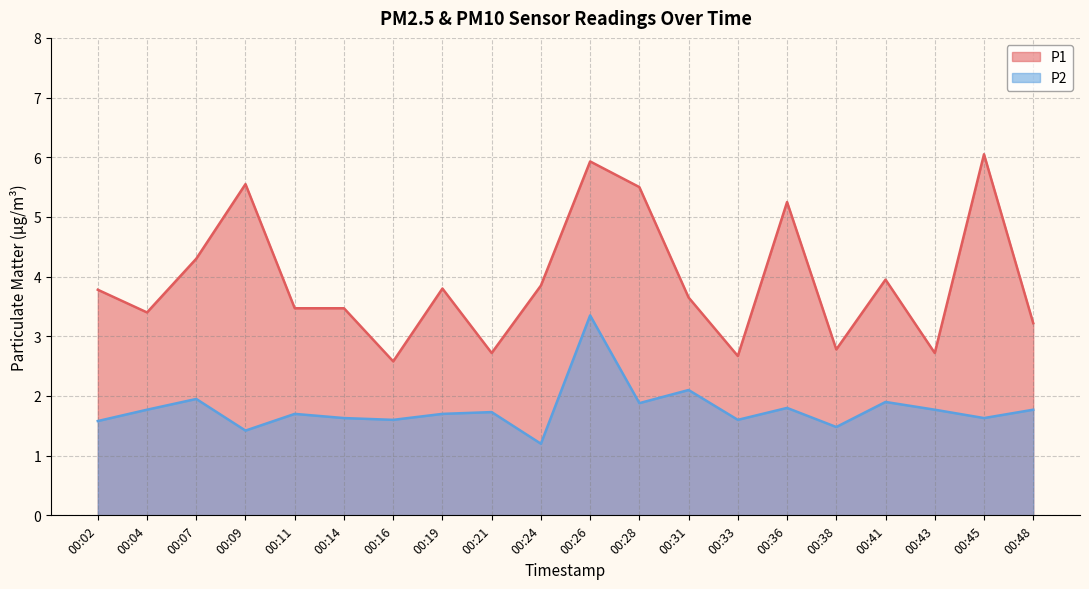

Which category has the highest value in the P1 series?

00:45